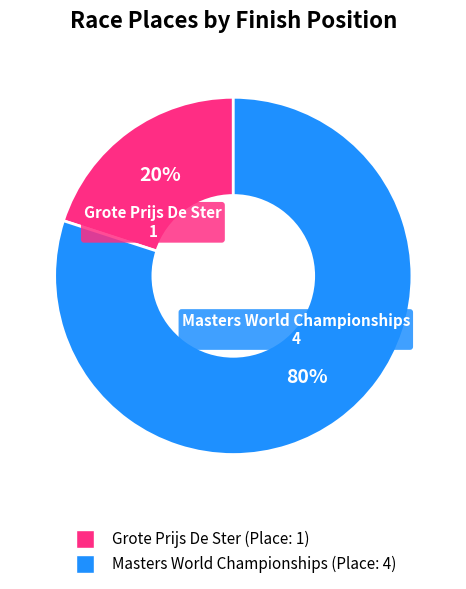

To the nearest percent, what portion does Masters World Championships represent?

80%